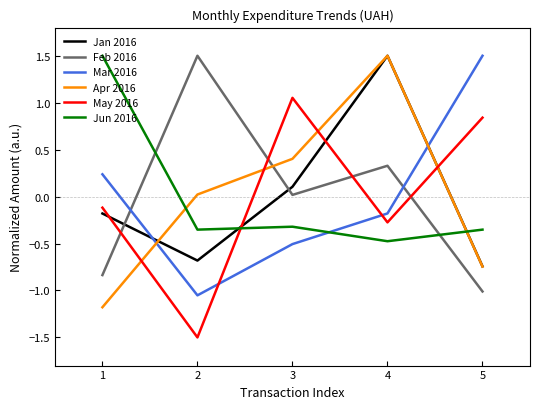

What is the difference between the highest and lowest values at 5?

2.5